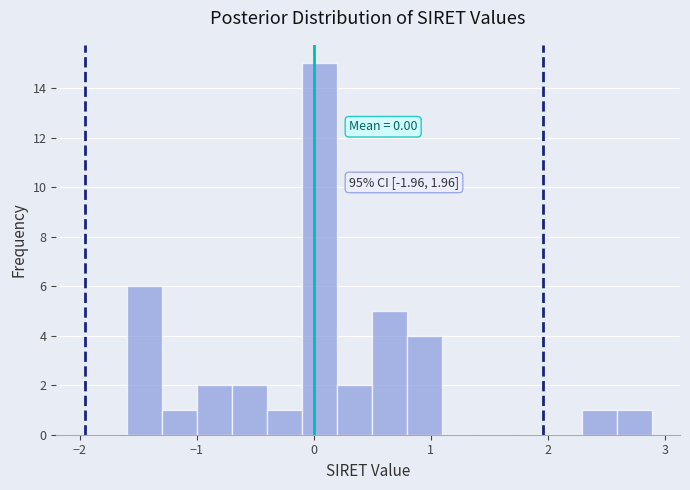

Around what value on the x-axis is the tallest bar? Give the approximate position of its centre, as read against the axis.

0.0